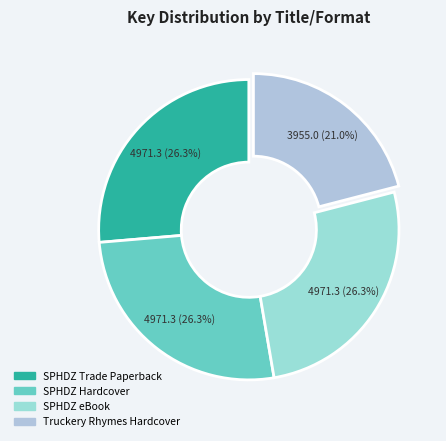

Does Truckery Rhymes Hardcover account for over 50% of the chart?

No